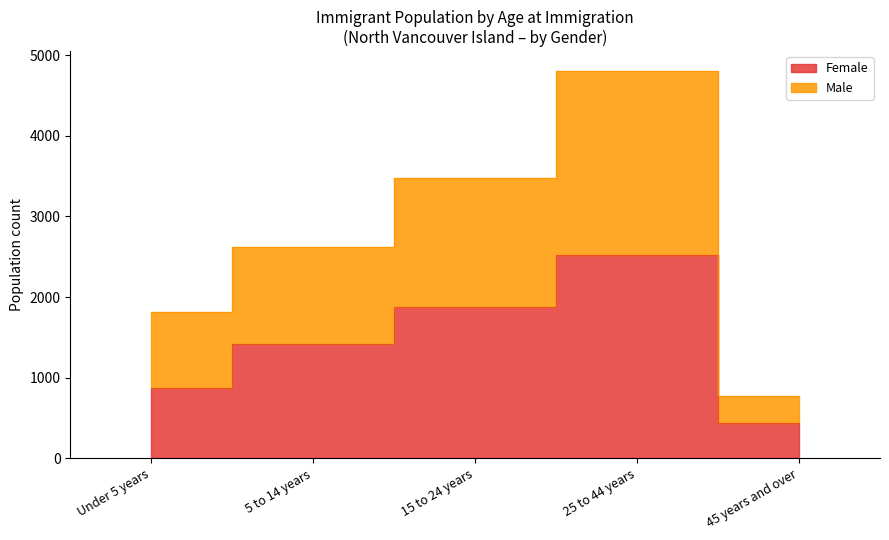

What is the label of the 2nd point from the right?

25 to 44 years